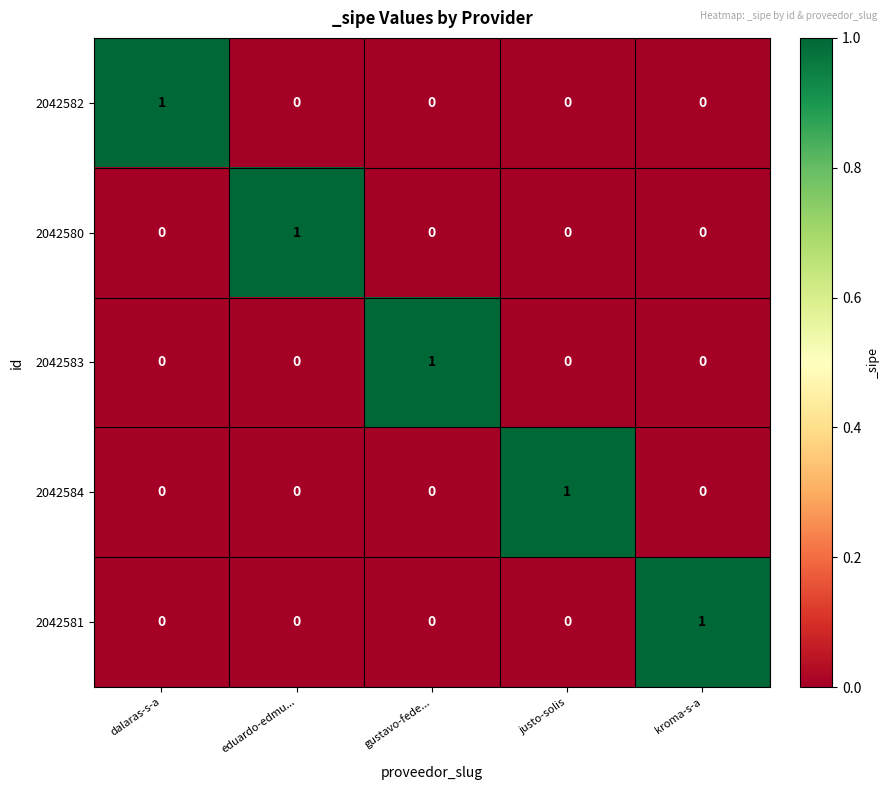

At how many categories does at least one series exceed 0?

5